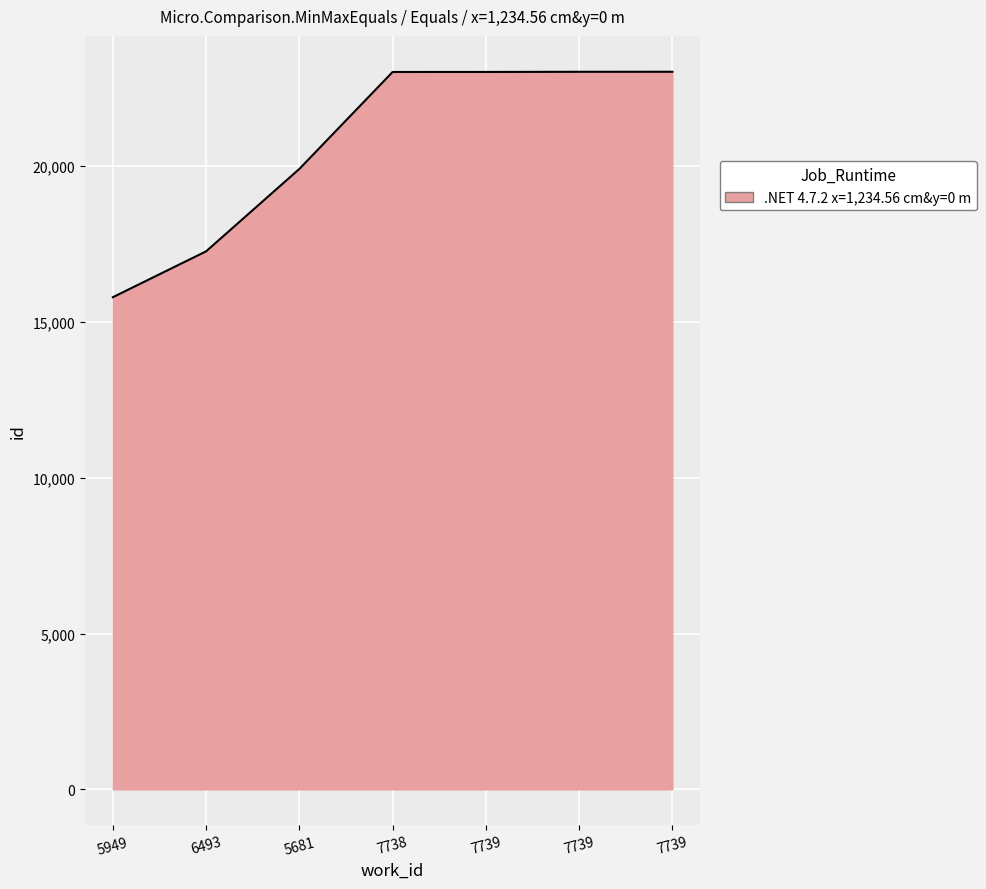

What is the value of the 1st point from the left?

15793